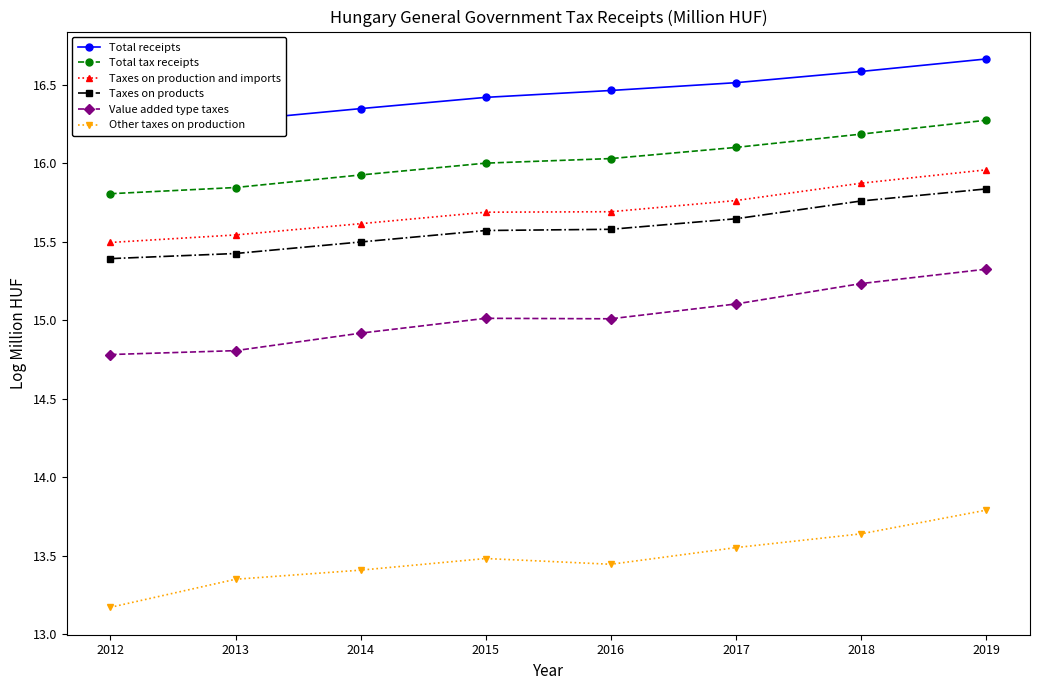

Reading left to right, transcribe all the data shown in this chart.

Total receipts: 2012=16.2	2013=16.3	2014=16.3	2015=16.4	2016=16.5	2017=16.5	2018=16.6	2019=16.7
Total tax receipts: 2012=15.8	2013=15.8	2014=15.9	2015=16.0	2016=16.0	2017=16.1	2018=16.2	2019=16.3
Taxes on production and imports: 2012=15.5	2013=15.5	2014=15.6	2015=15.7	2016=15.7	2017=15.8	2018=15.9	2019=16.0
Taxes on products: 2012=15.4	2013=15.4	2014=15.5	2015=15.6	2016=15.6	2017=15.6	2018=15.8	2019=15.8
Value added type taxes: 2012=14.8	2013=14.8	2014=14.9	2015=15.0	2016=15.0	2017=15.1	2018=15.2	2019=15.3
Other taxes on production: 2012=13.2	2013=13.3	2014=13.4	2015=13.5	2016=13.4	2017=13.6	2018=13.6	2019=13.8